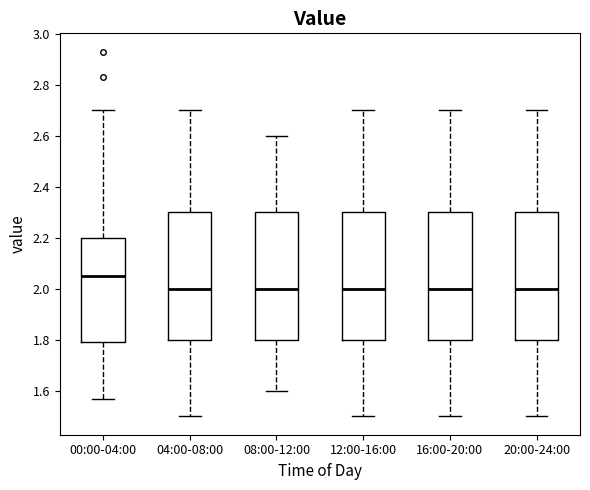

Which box's median line is the highest?

00:00-04:00